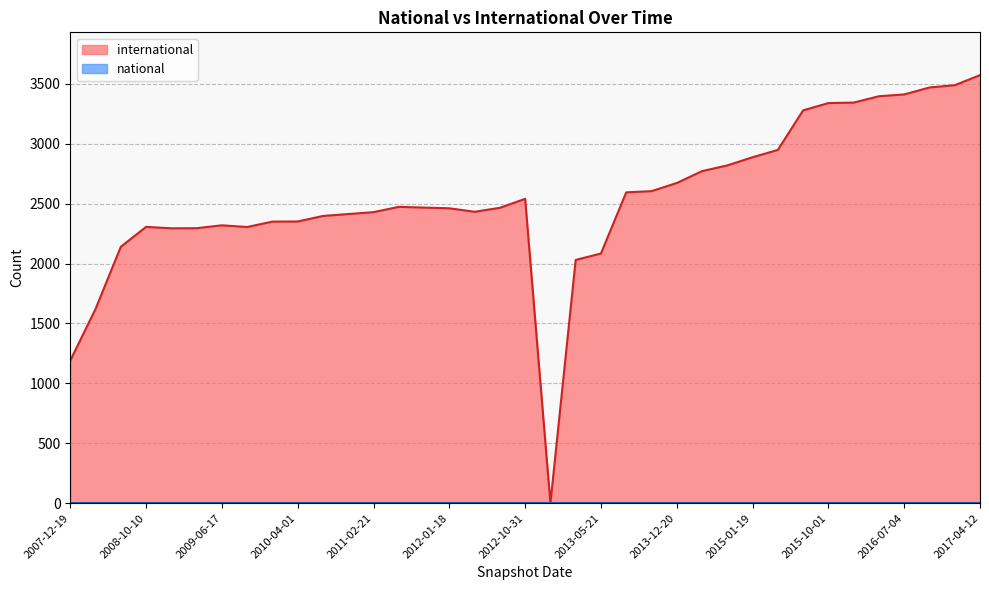

What are all the series names shown in the legend?

international, national